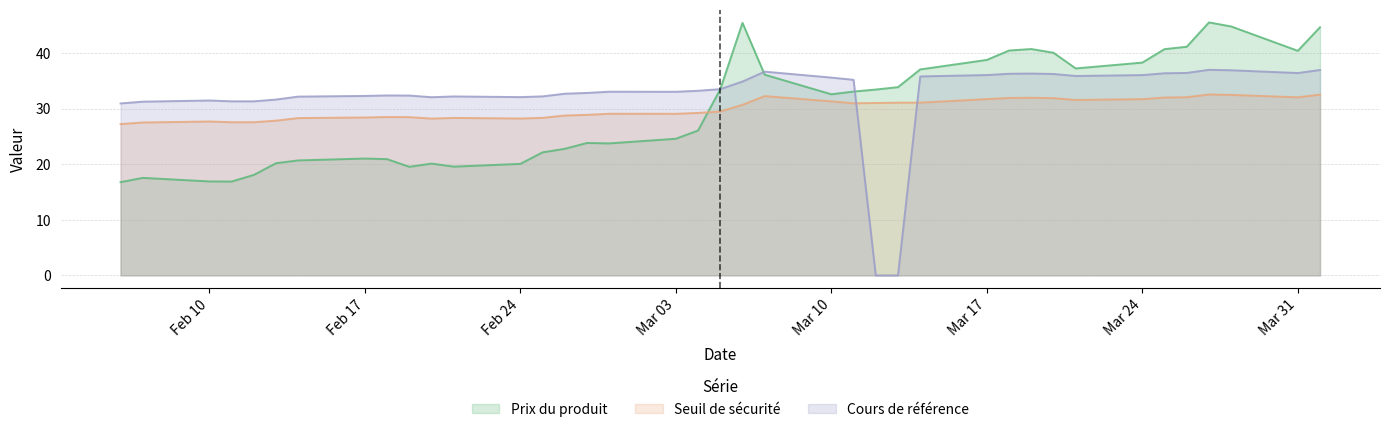

List the series in order of their peak value, highest first.

Prix du produit, Cours de référence, Seuil de sécurité